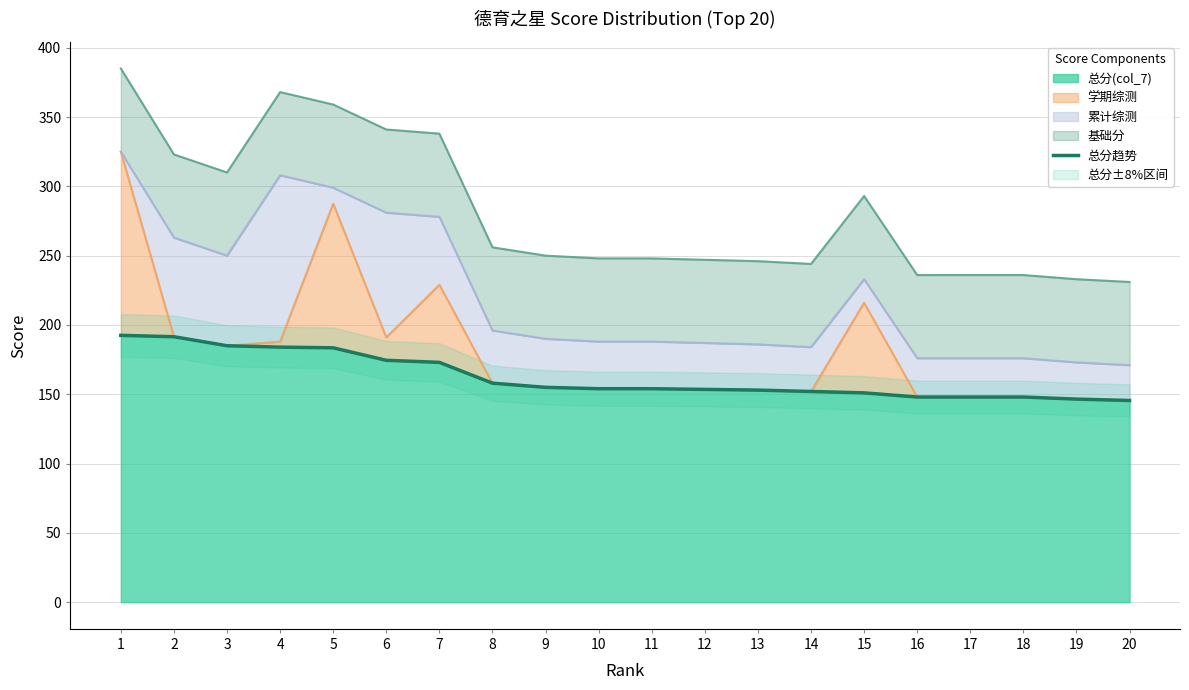

Does the chart have visible grid lines?

Yes